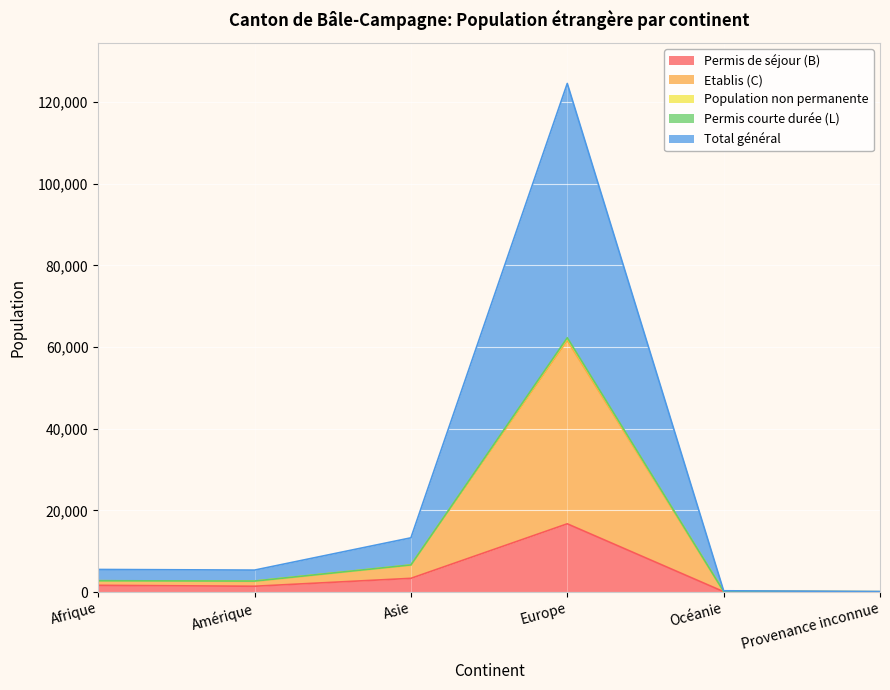

The value of Total général at Provenance inconnue is 61. True or false?

True